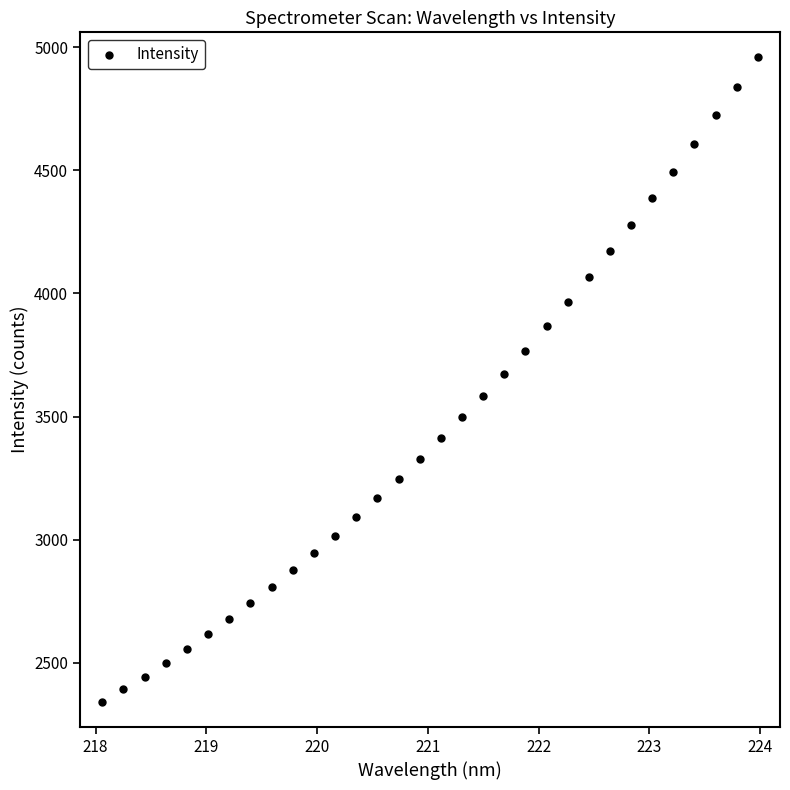

What is the range of Y values (max minus min)?

2619.8